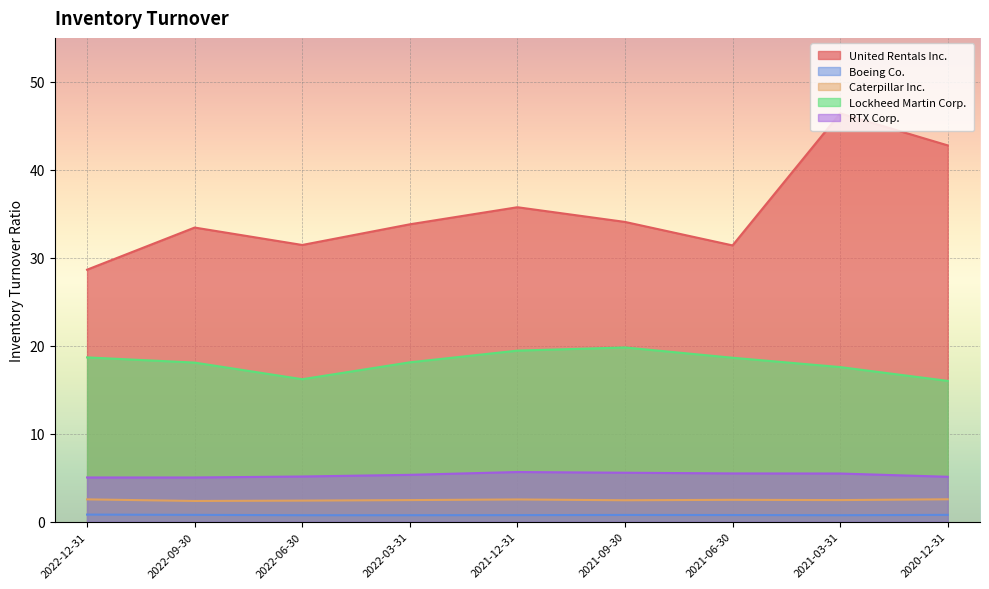

Between 2022-09-30 and 2021-09-30, which is larger?

2021-09-30